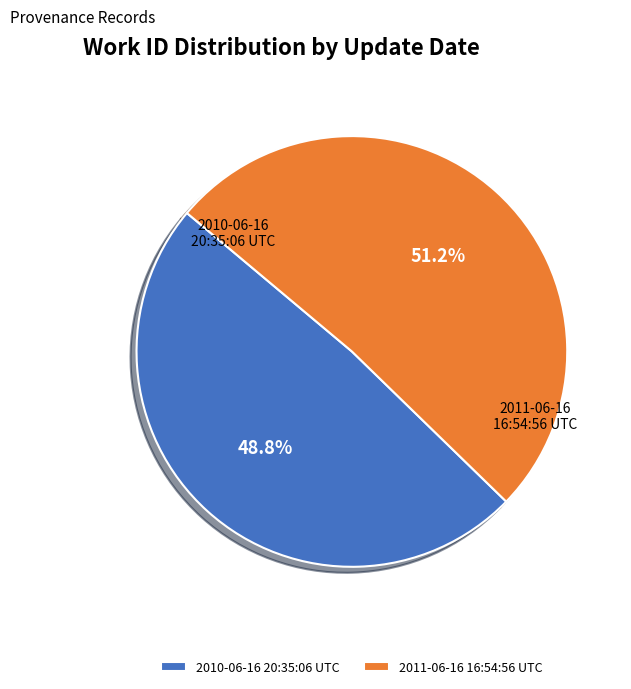

How many slices are in this pie chart?

2